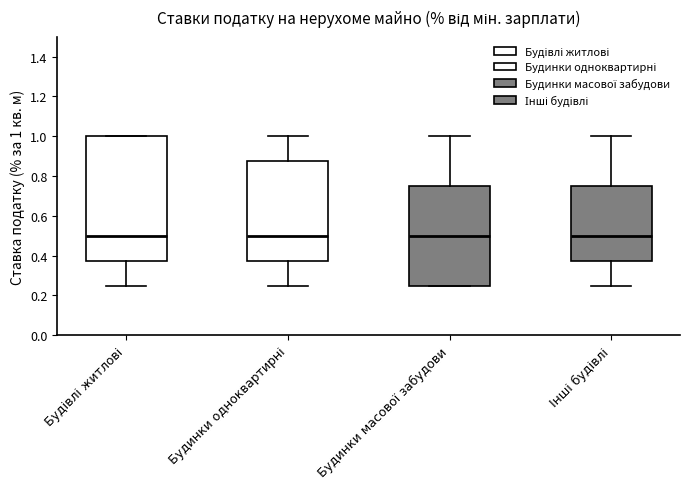

Reading left to right, transcribe this box plot: for each box, give where its median line is, the range the box spans, and where its two whiskers end, as read against the y-axis. The values are not printed on the chart, so give them approximately, as read against the axis.

Будівлі житлові: median 0.50, box 0.38 to 1.00, whiskers 0.26 to 1.00
Будинки одноквартирні: median 0.50, box 0.38 to 0.88, whiskers 0.26 to 1.00
Будинки масової забудови: median 0.50, box 0.26 to 0.76, whiskers 0.26 to 1.00
Інші будівлі: median 0.50, box 0.38 to 0.76, whiskers 0.26 to 1.00